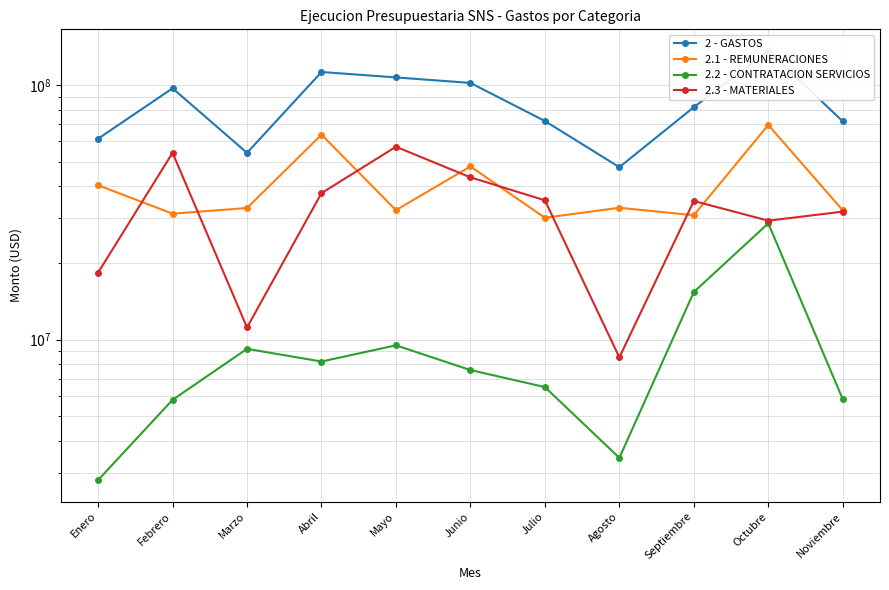

What is the average value of the 2.2 - CONTRATACION SERVICIOS series?

9345659.5